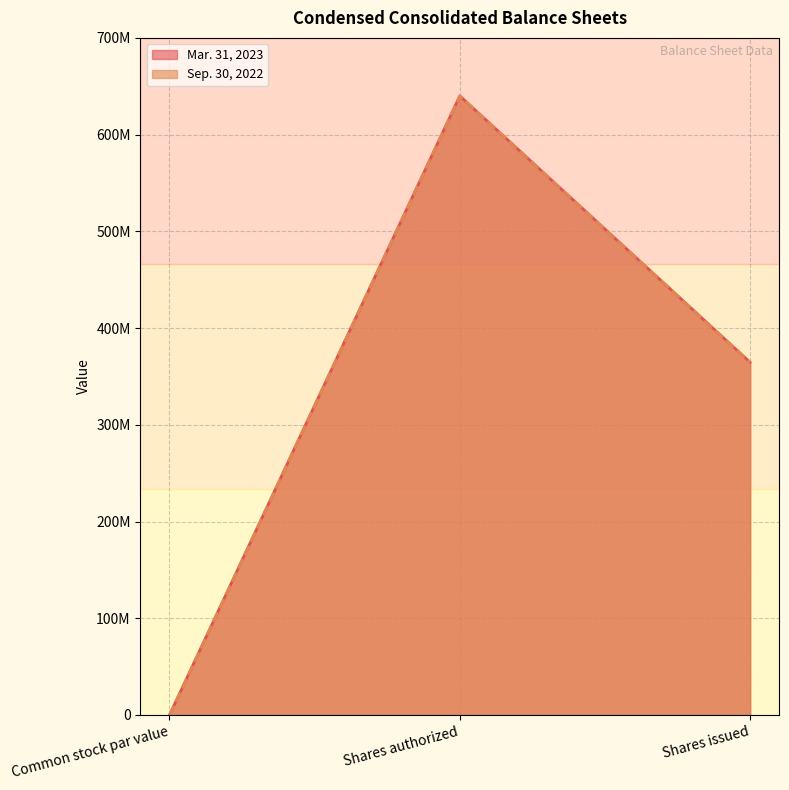

At how many categories does at least one series exceed 556432849?

1